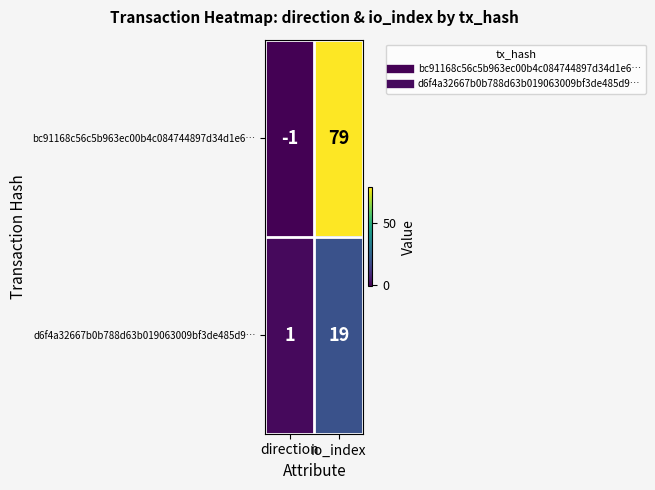

Which series has the widest spread of values?

bc91168c56c5b963ec00b4c084744897d34d1e6…